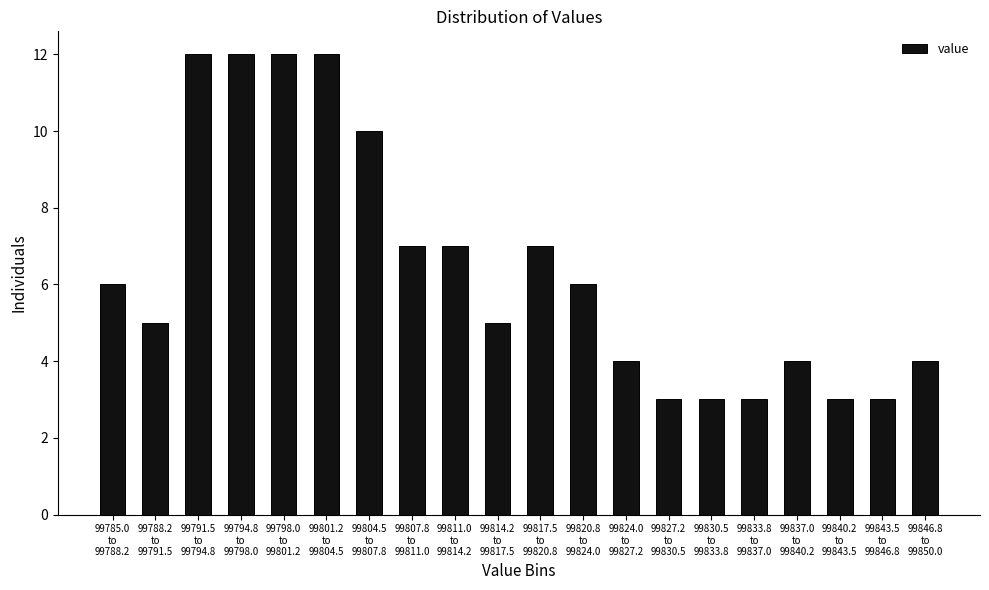

Reading left to right, extract all data points from this chart.

6	5	12	12	12	12	10	7	7	5	7	6	4	3	3	3	4	3	3	4